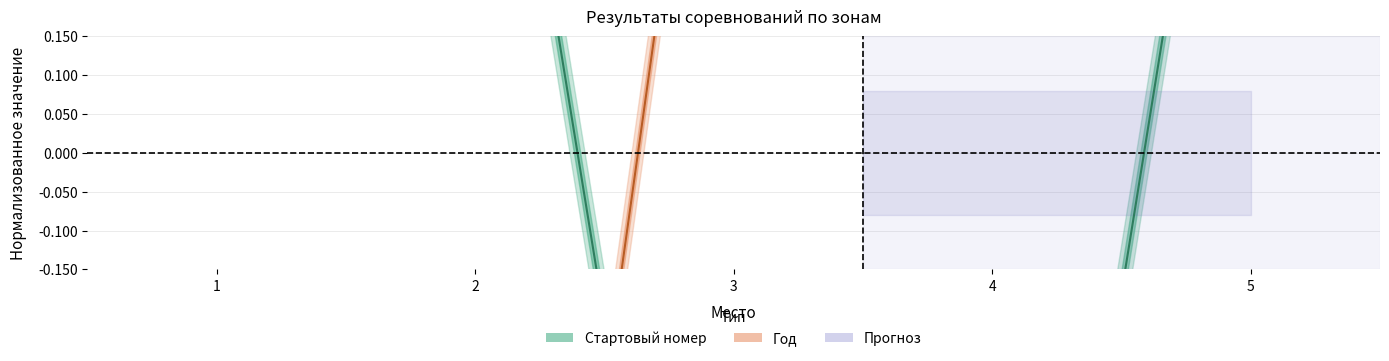

Which series has the widest spread of values?

Год